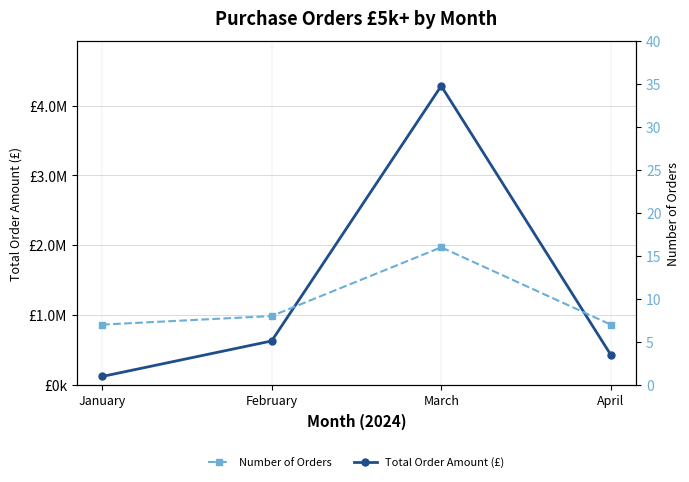

How many data points in Number of Orders are above 8?

1